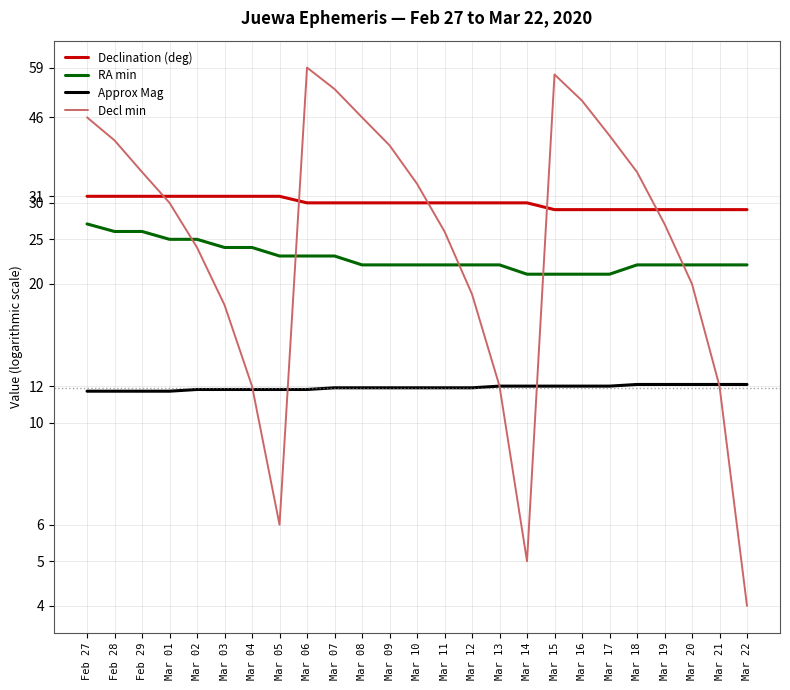

Where is Declination (deg) nearest to the value 30?

Mar 06